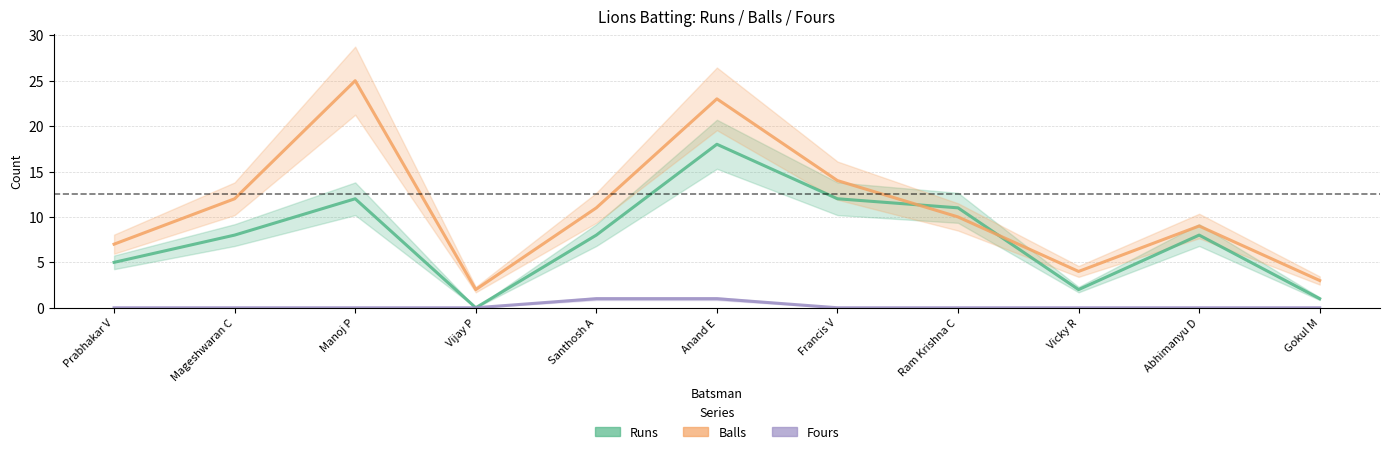

True or false: Balls has a value of 5 at Gokul M.

False